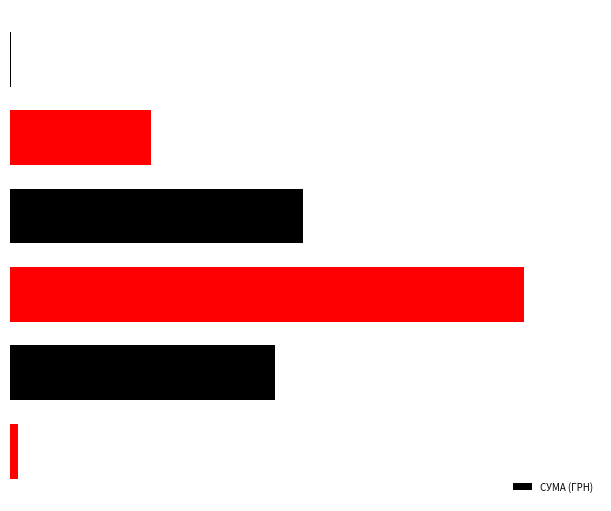

What is the difference between the maximum and minimum values?

99227.8